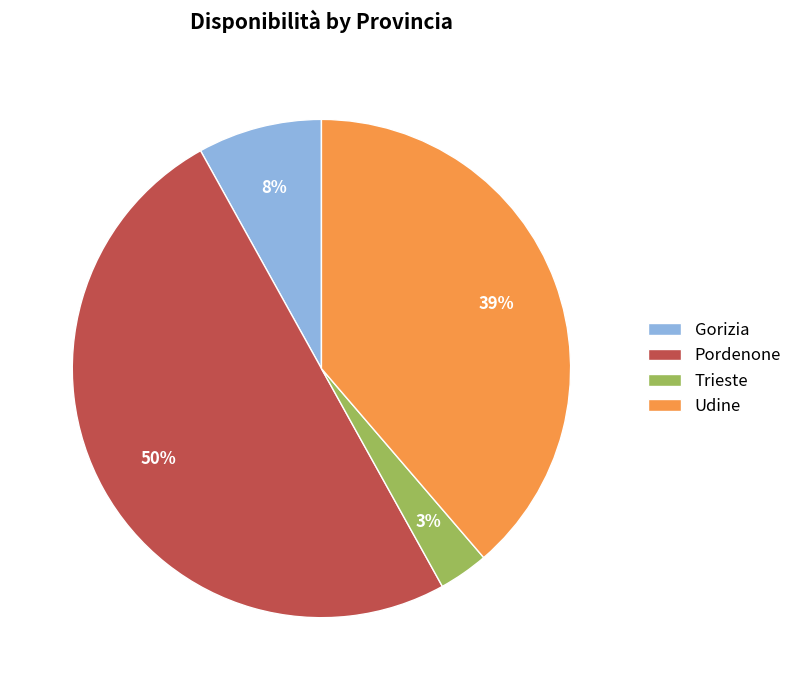

To the nearest percent, what portion does Gorizia represent?

8%